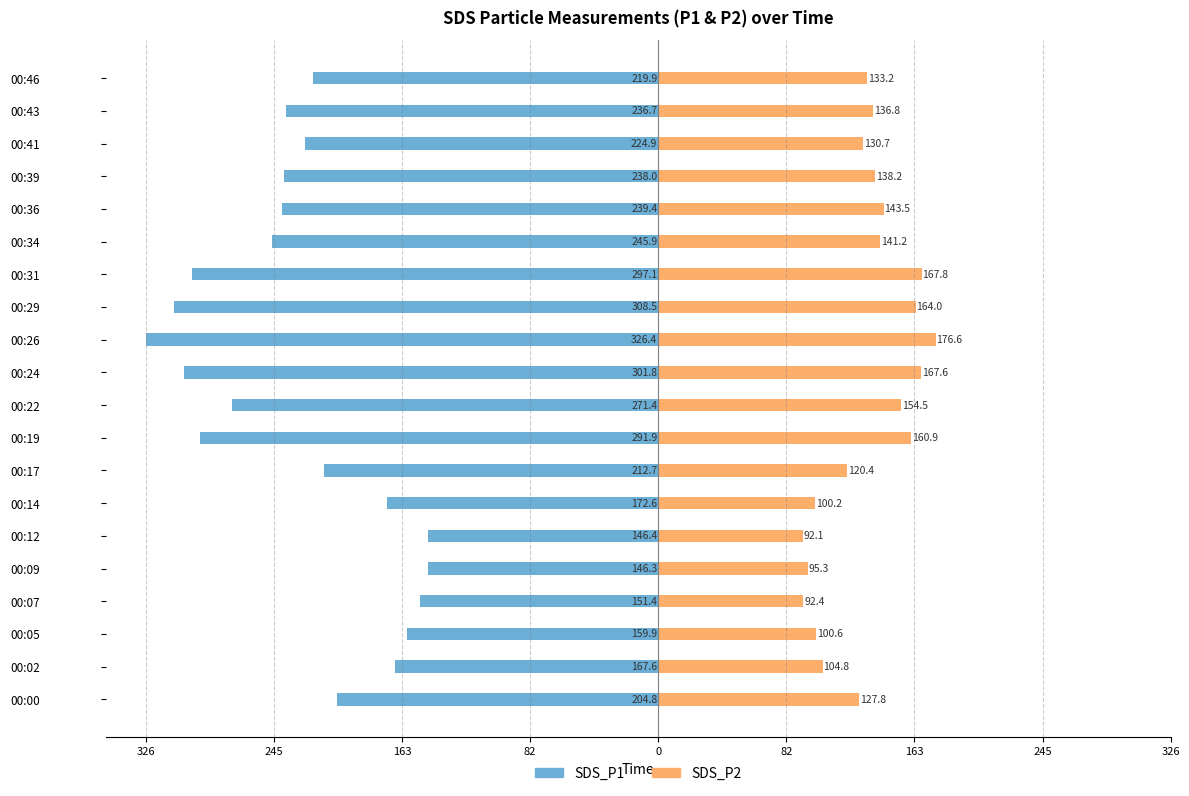

The value of SDS_P2 at 00:05 is 100.6. True or false?

True